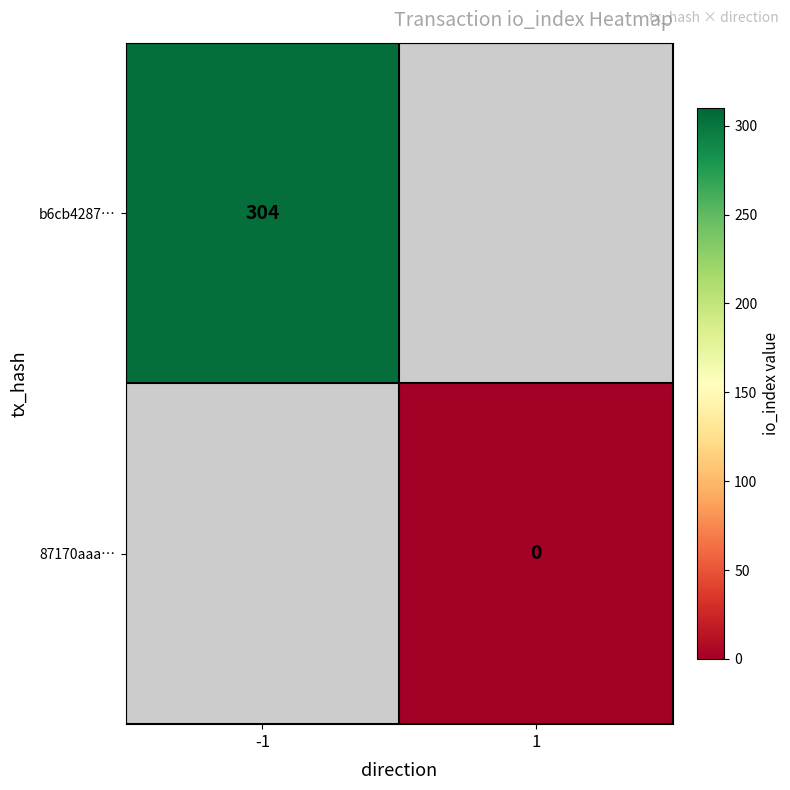

True or false: b6cb4287… has a value of 304 at -1.

True